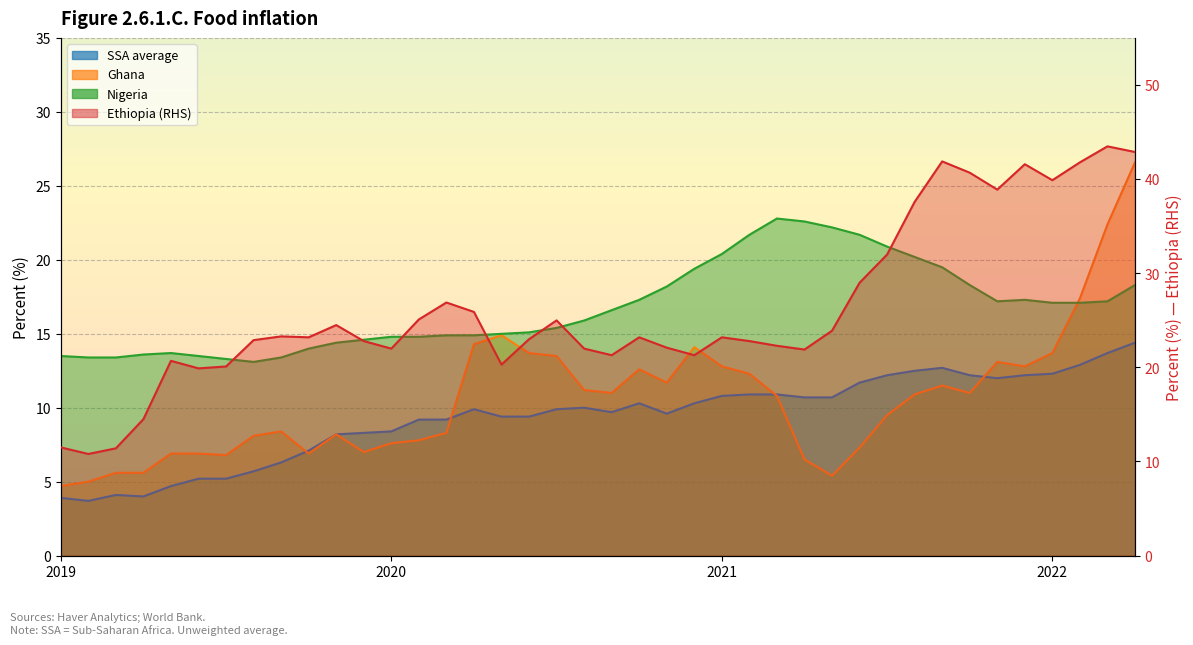

Which series changed the most between 2020-01 and 2022-04?

Ethiopia (RHS)